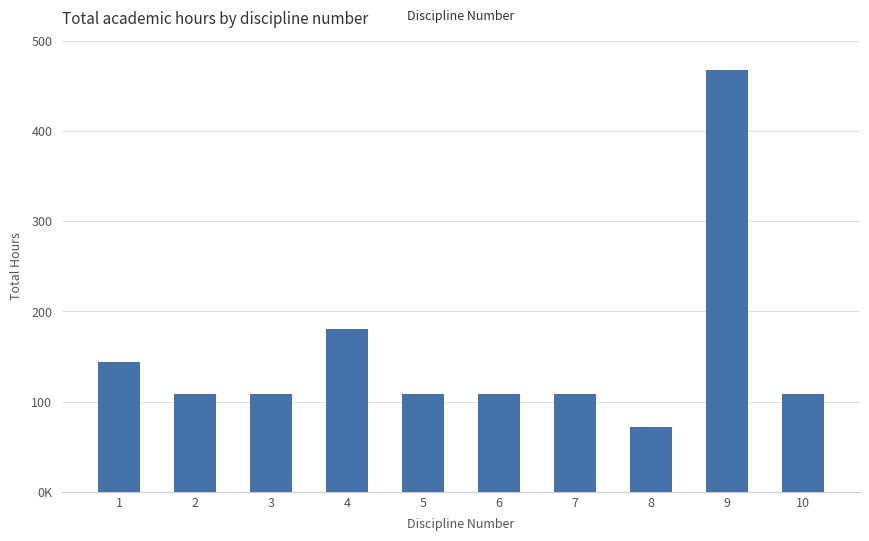

Between 5 and 3, which is larger?

5